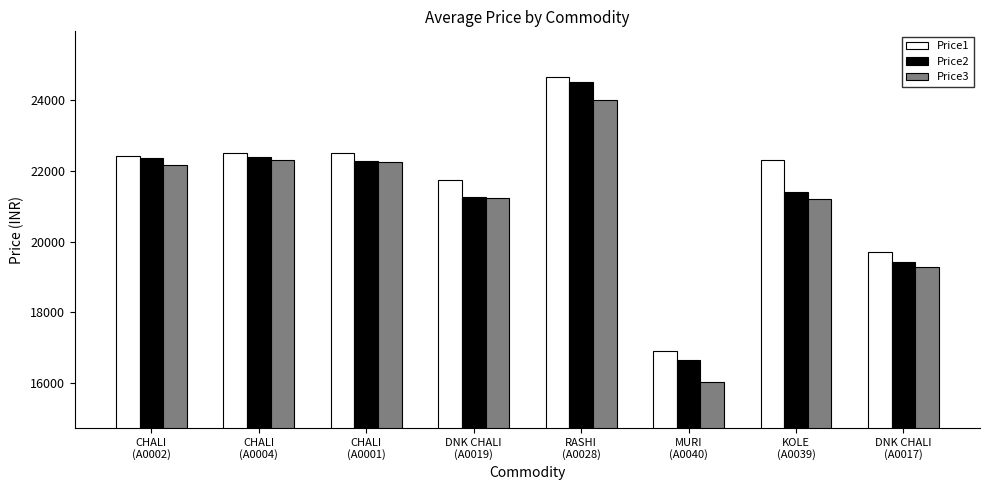

Is it true that Price3 equals 5086 at MURI
(A0040)?

False